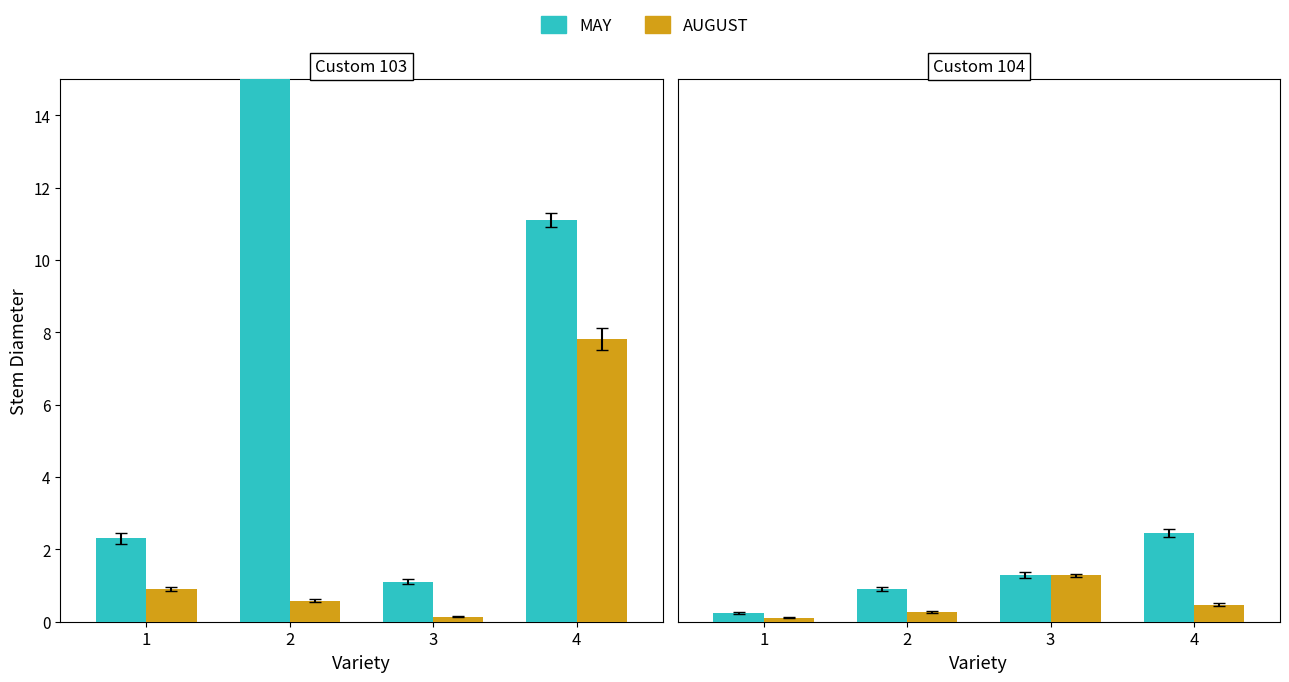

Which series has the widest spread of values?

Value-May